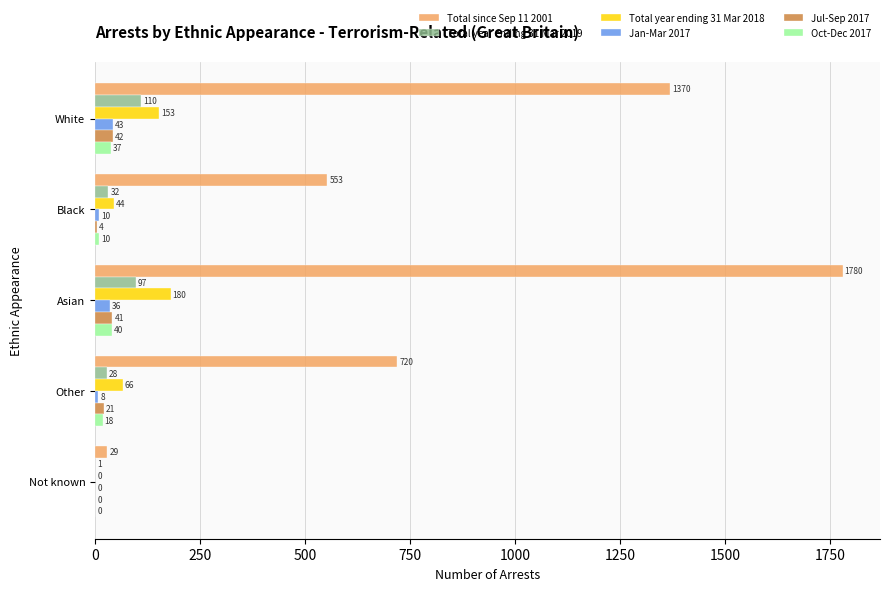

The Total year ending 31 Mar 2018 series shows 313 at Asian. True or false?

False